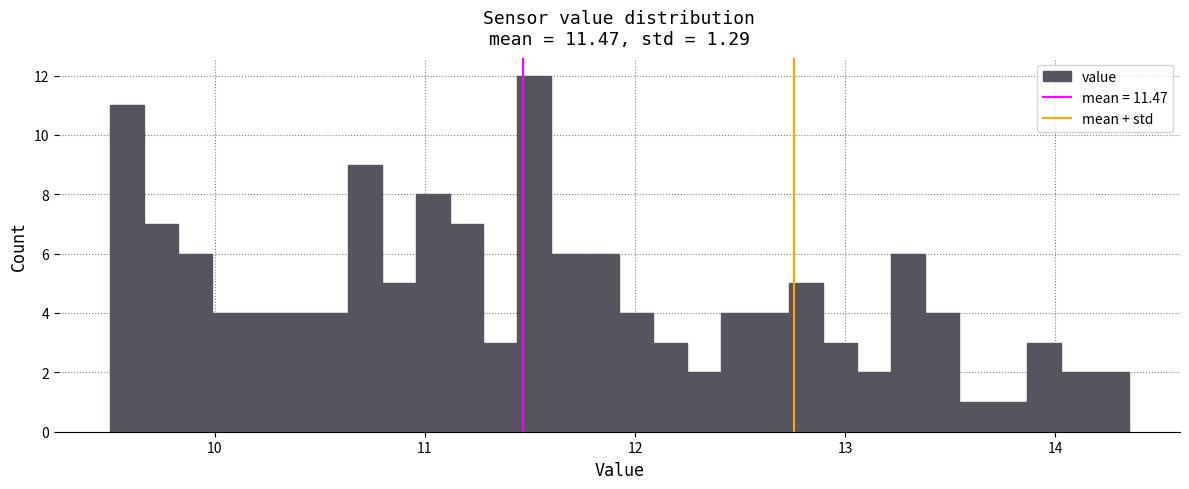

Read against the x-axis, roughly where is the centre of the tallest bar?

11.5